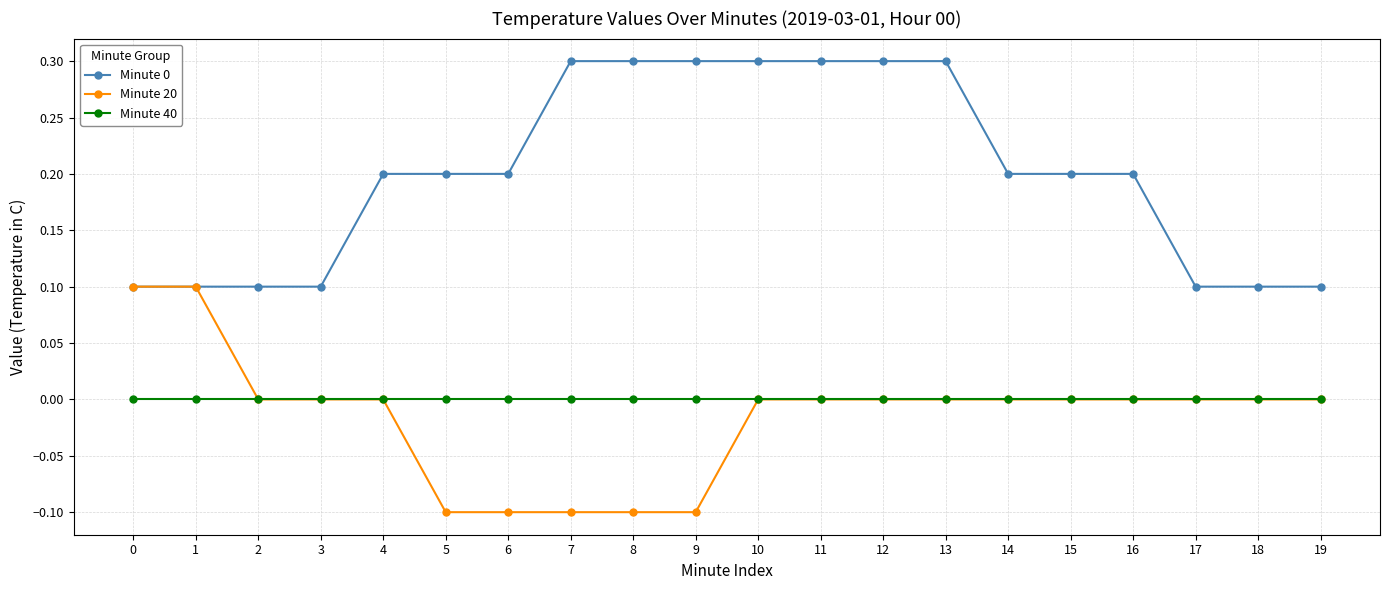

List the series in order of their peak value, highest first.

Minute 0, Minute 20, Minute 40